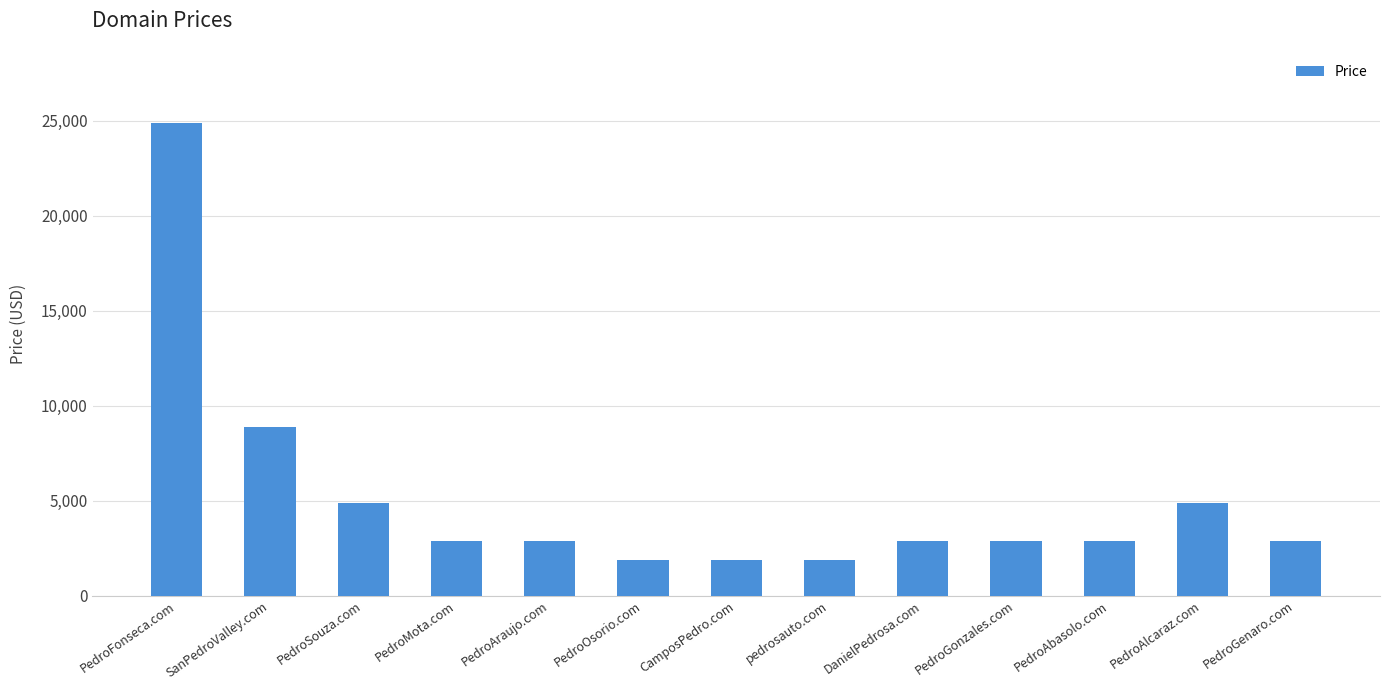

Between PedroFonseca.com and PedroAbasolo.com, which is larger?

PedroFonseca.com